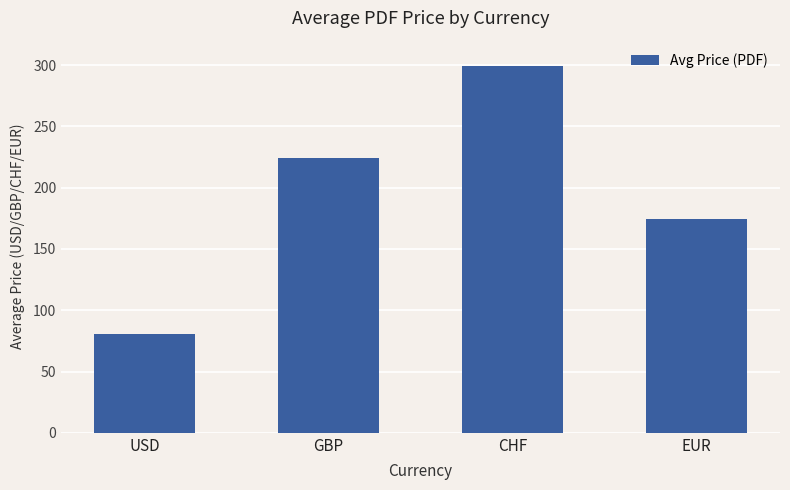

The value at CHF is 299.2. True or false?

True